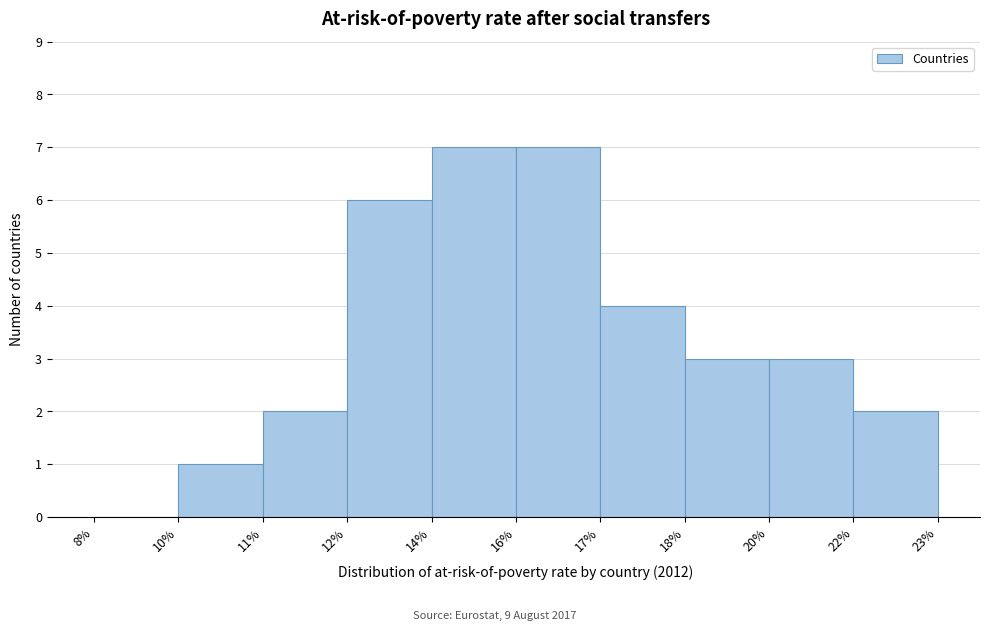

Reading left to right, list all the values displayed in this chart.

8%=0	10%=1	11%=2	12%=6	14%=7	16%=7	17%=4	18%=3	20%=3	22%=2